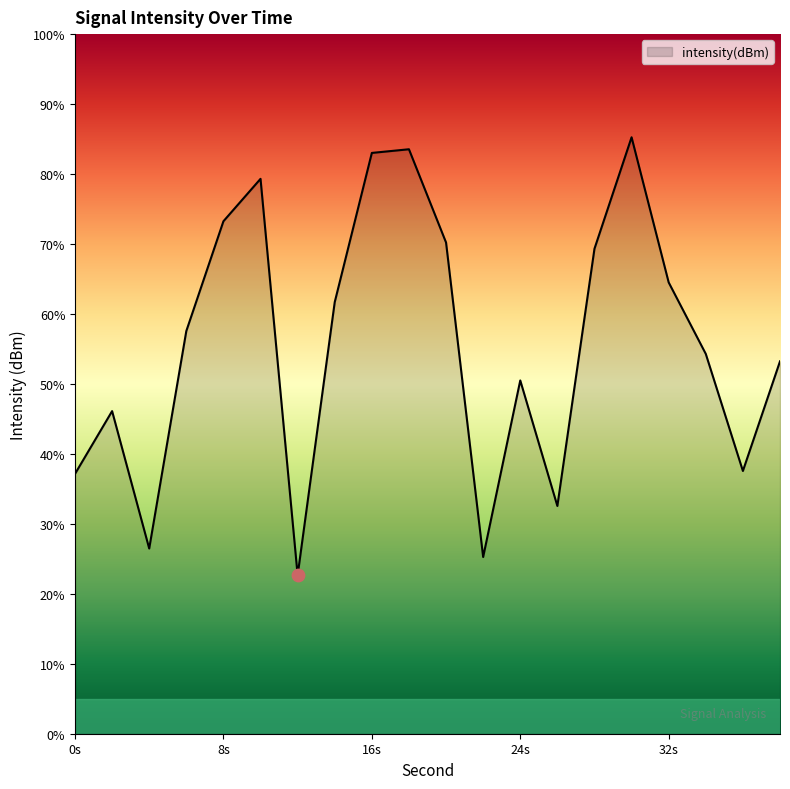

What is the difference between the maximum and minimum values?

62.6